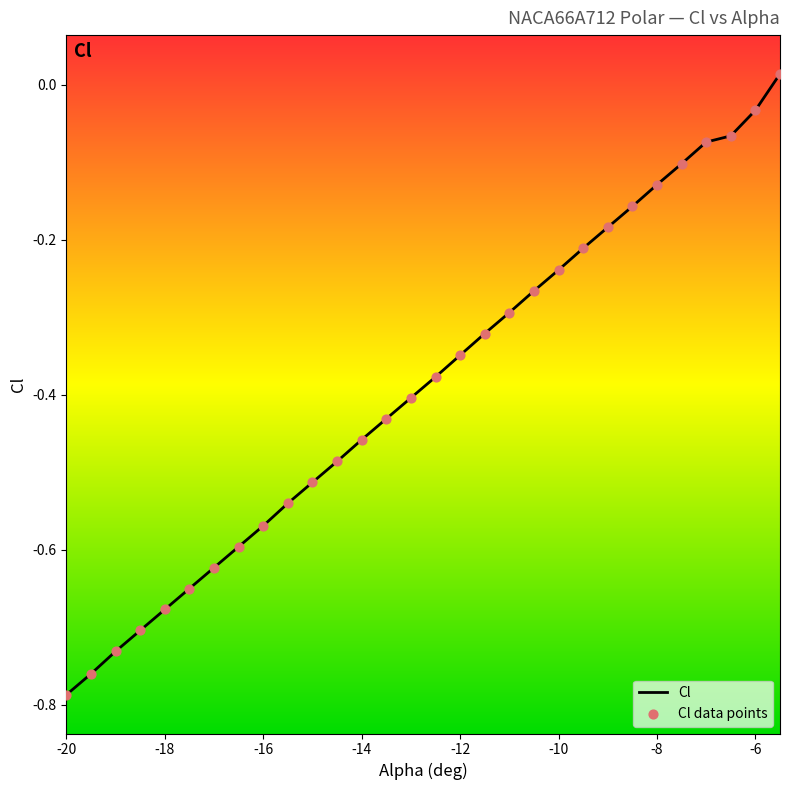

What is the difference between the maximum and minimum values?

0.8